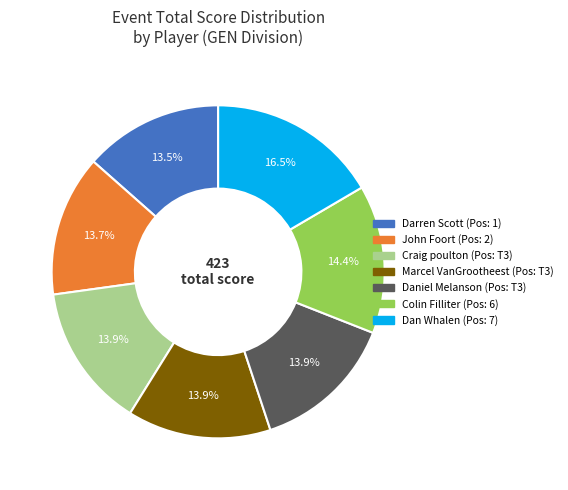

How many segments does this pie chart have?

7